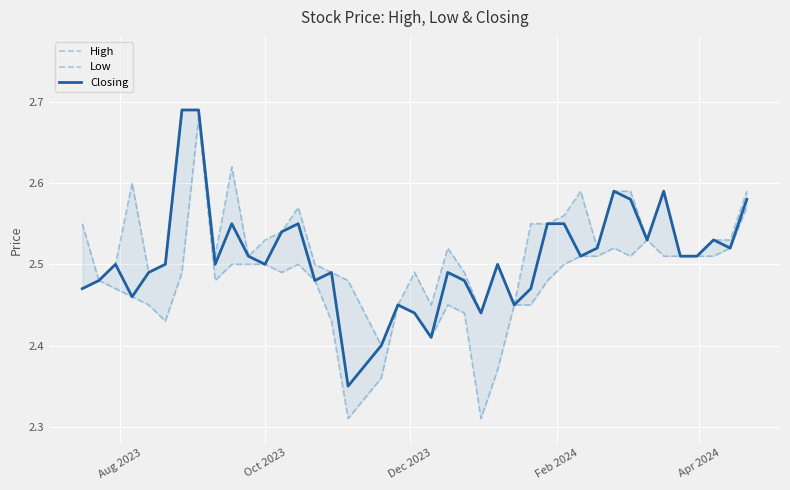

Count the number of categories in the chart.

40